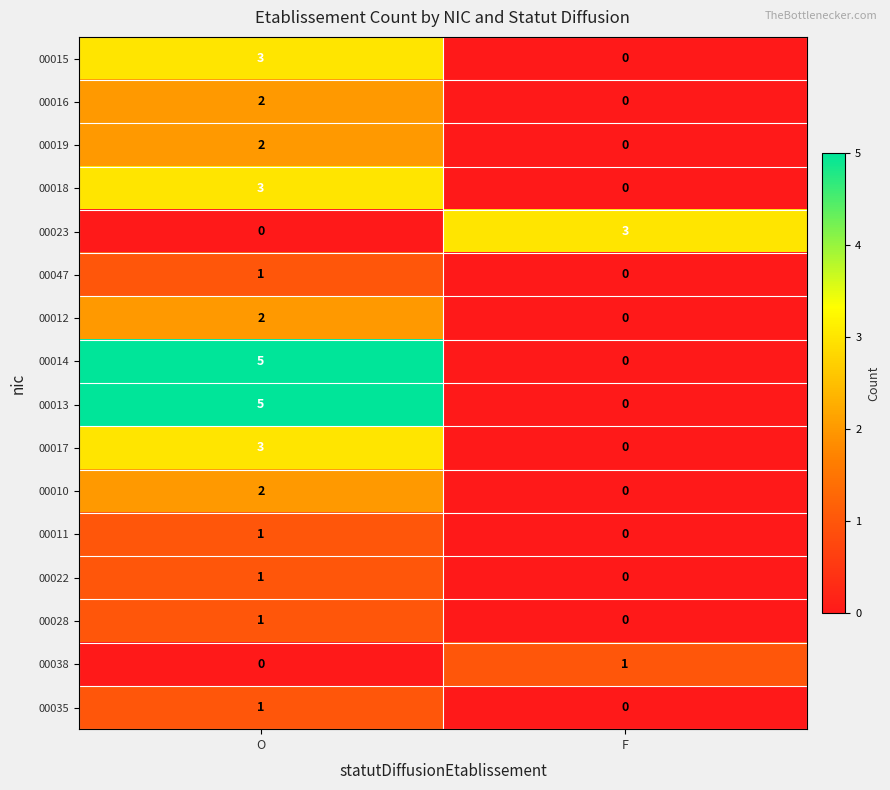

At which label does 00011 reach its peak?

O